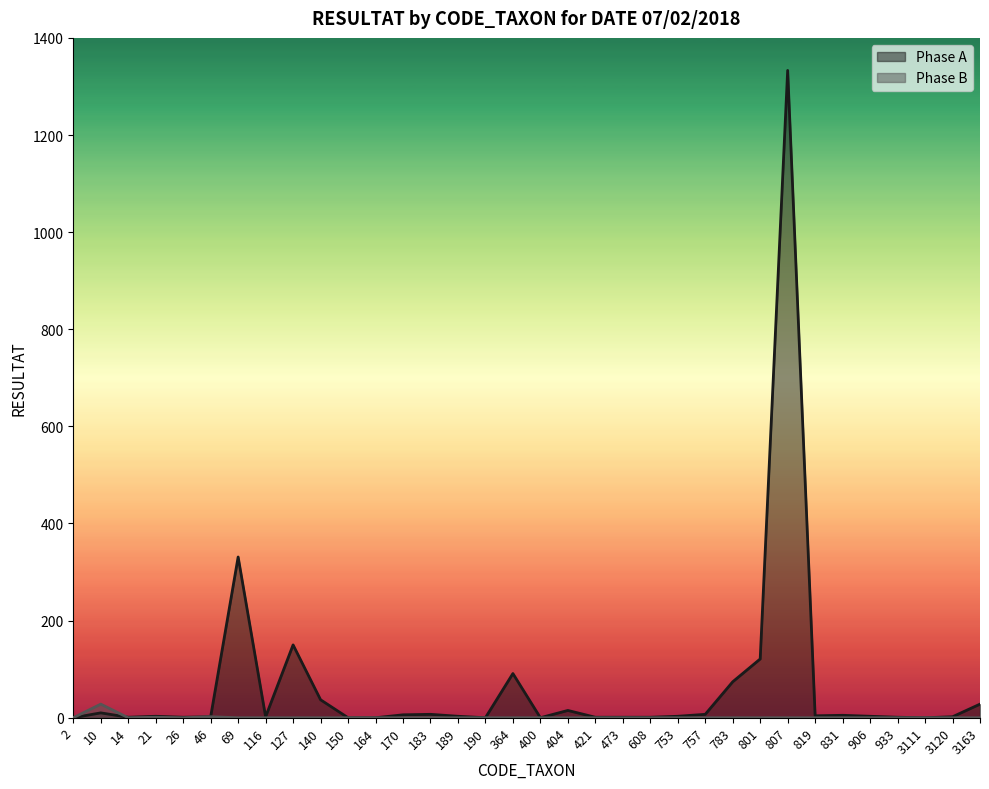

What is the maximum value for Phase B?

28